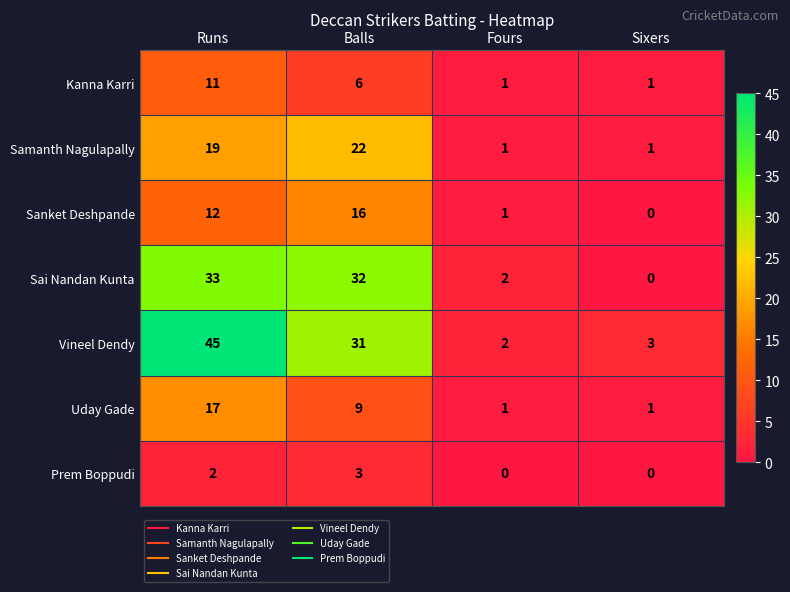

What is the spread (max minus min) of values at Sixers?

3